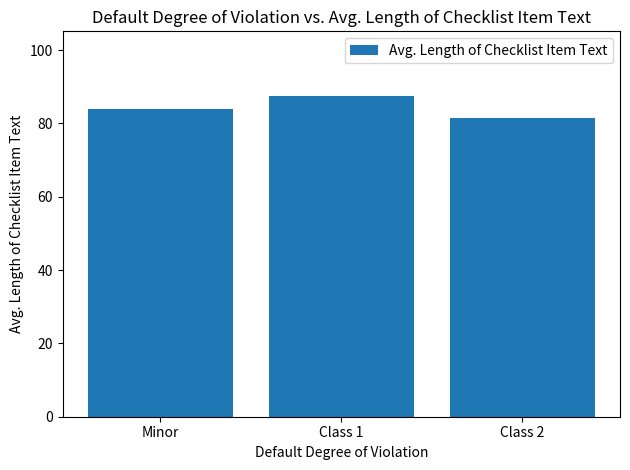

The value at Minor is 133.3. True or false?

False